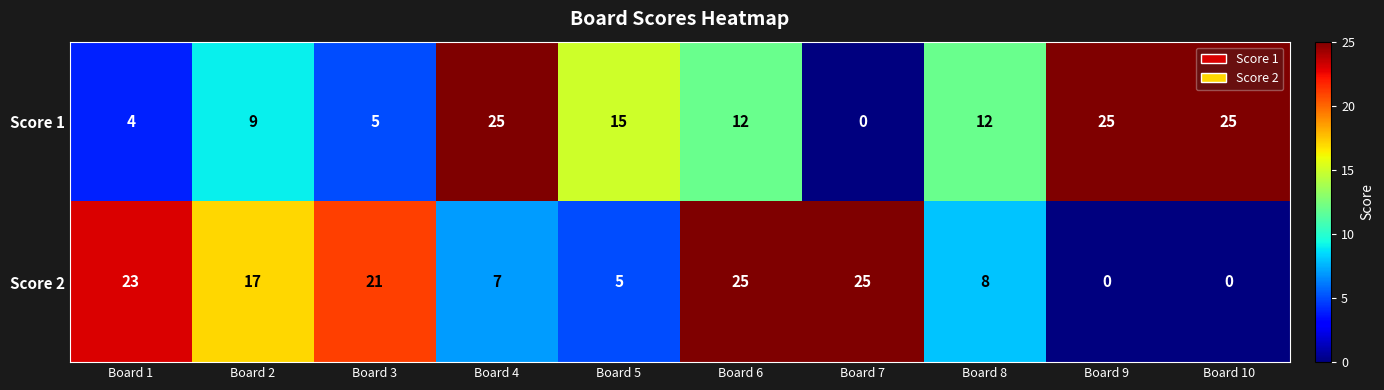

Which series changed the most between Board 1 and Board 7?

Score 1